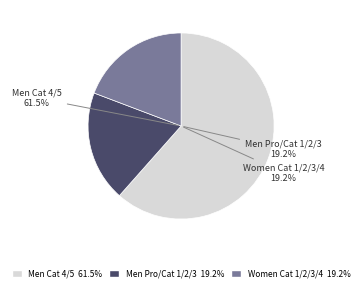

Count the number of slices in the pie.

3